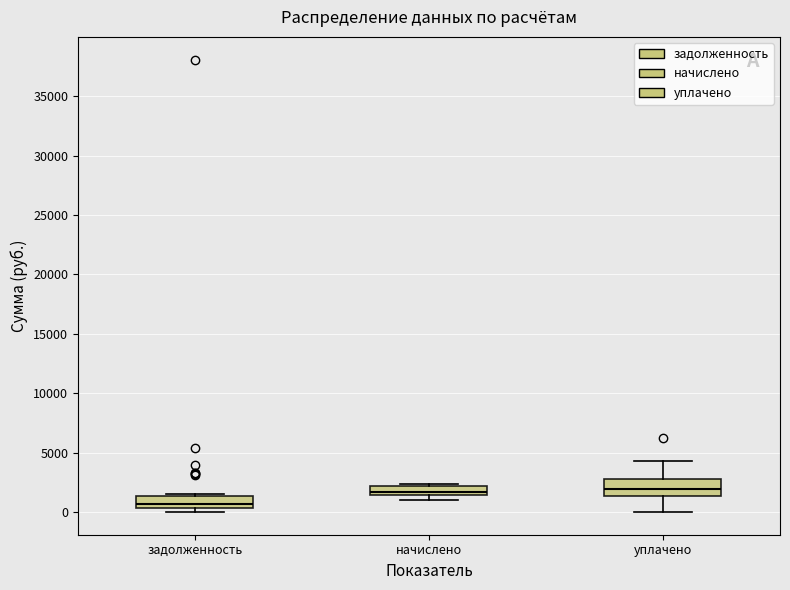

Which box's median line is the lowest?

задолженность